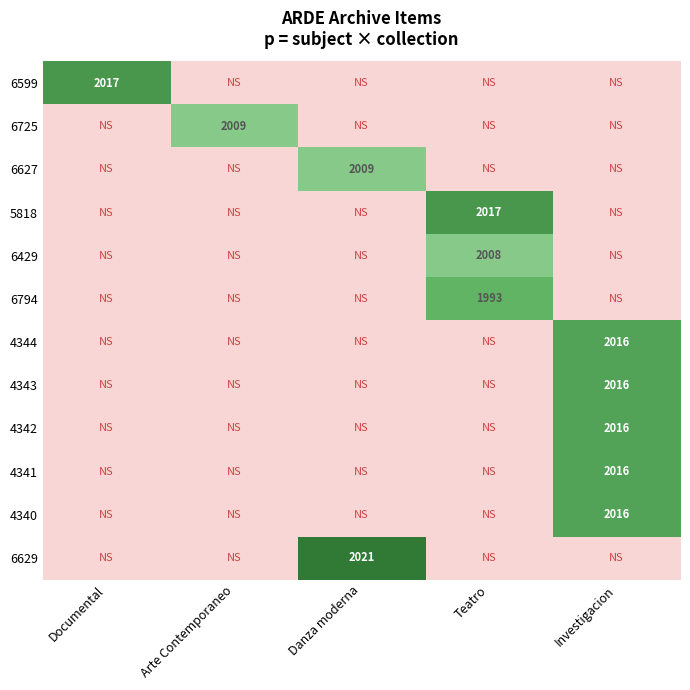

True or false: 6429 has a value of 2925.2 at Teatro.

False